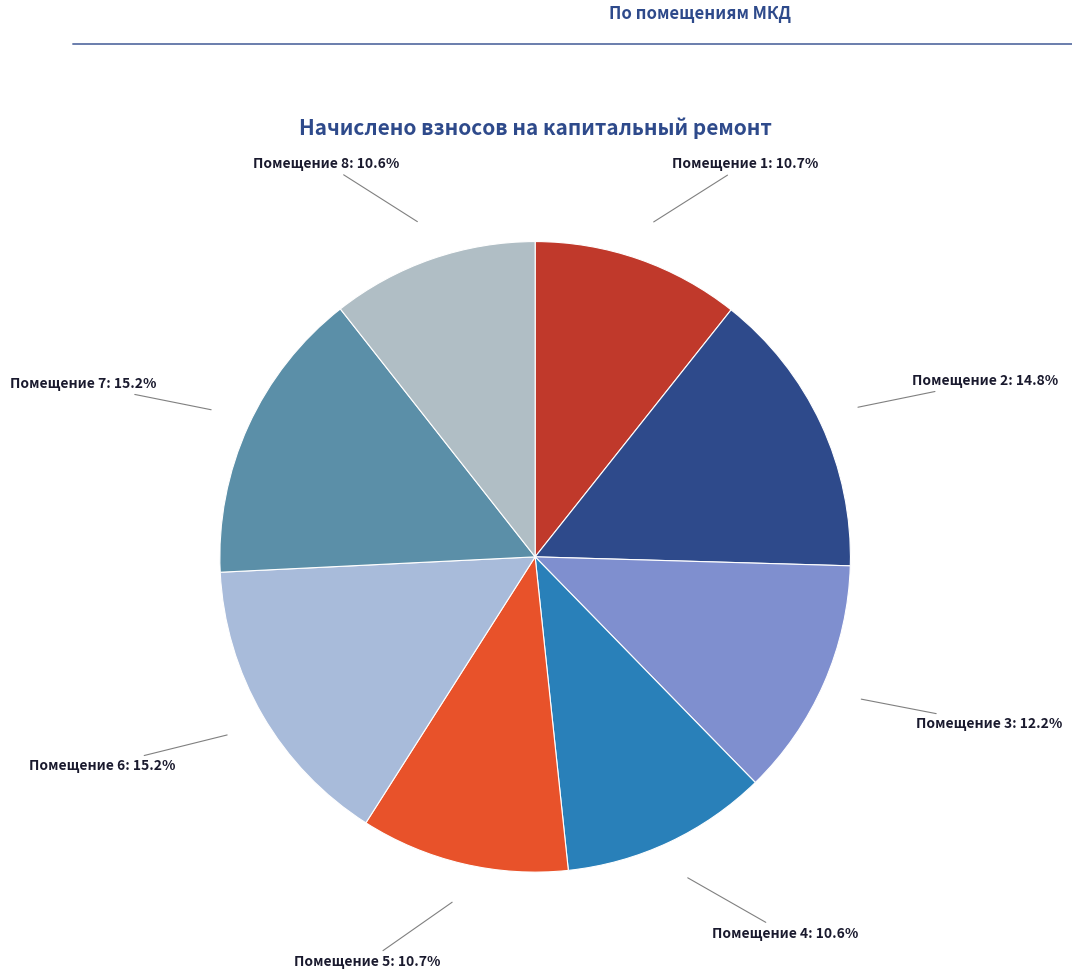

Which has a higher value, Помещение 7 or Помещение 8?

Помещение 7